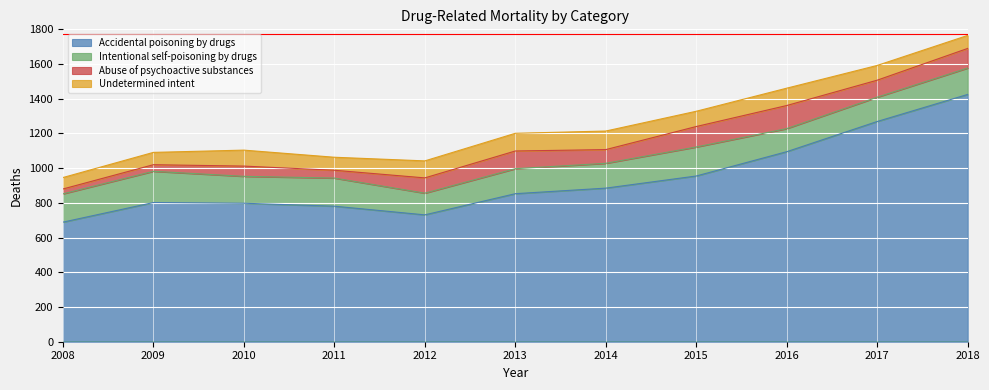

At how many categories does at least one series exceed 791?

8